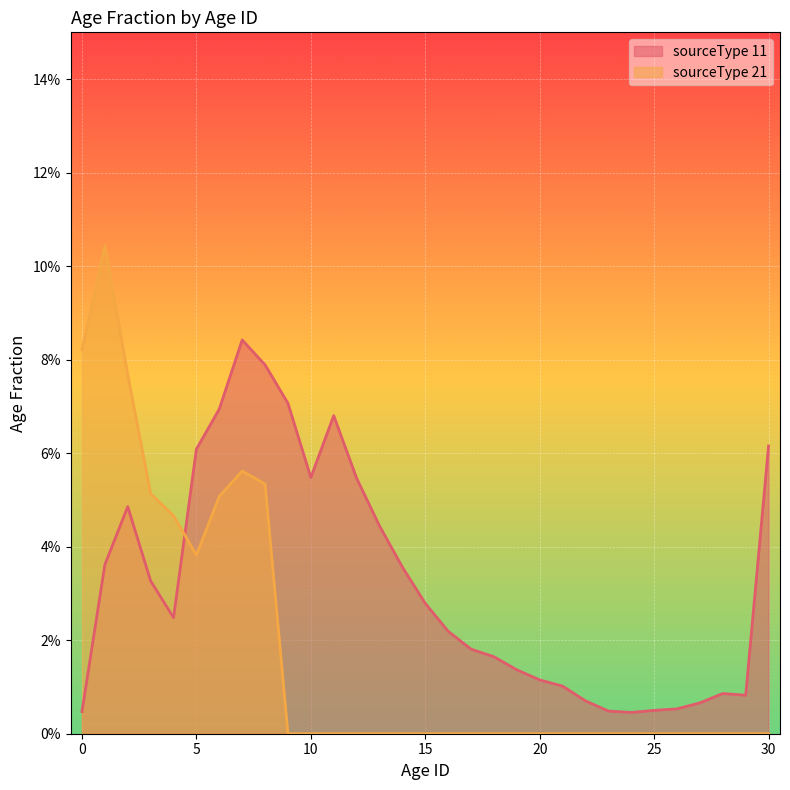

Rank the series by their average value, from highest to lowest.

sourceType 11, sourceType 21